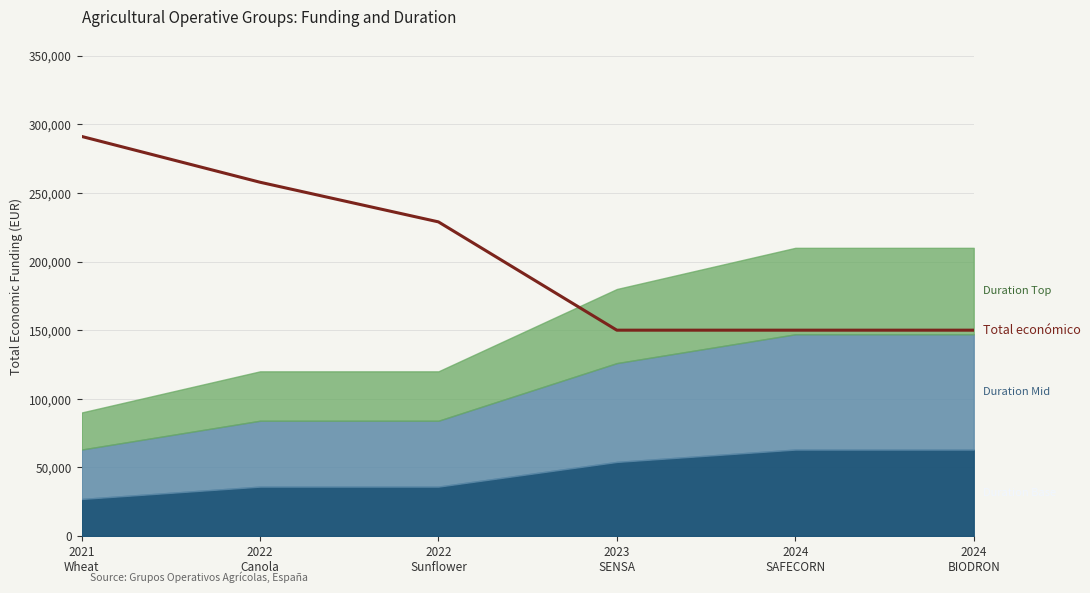

What is the difference between the second highest and minimum values?

107816